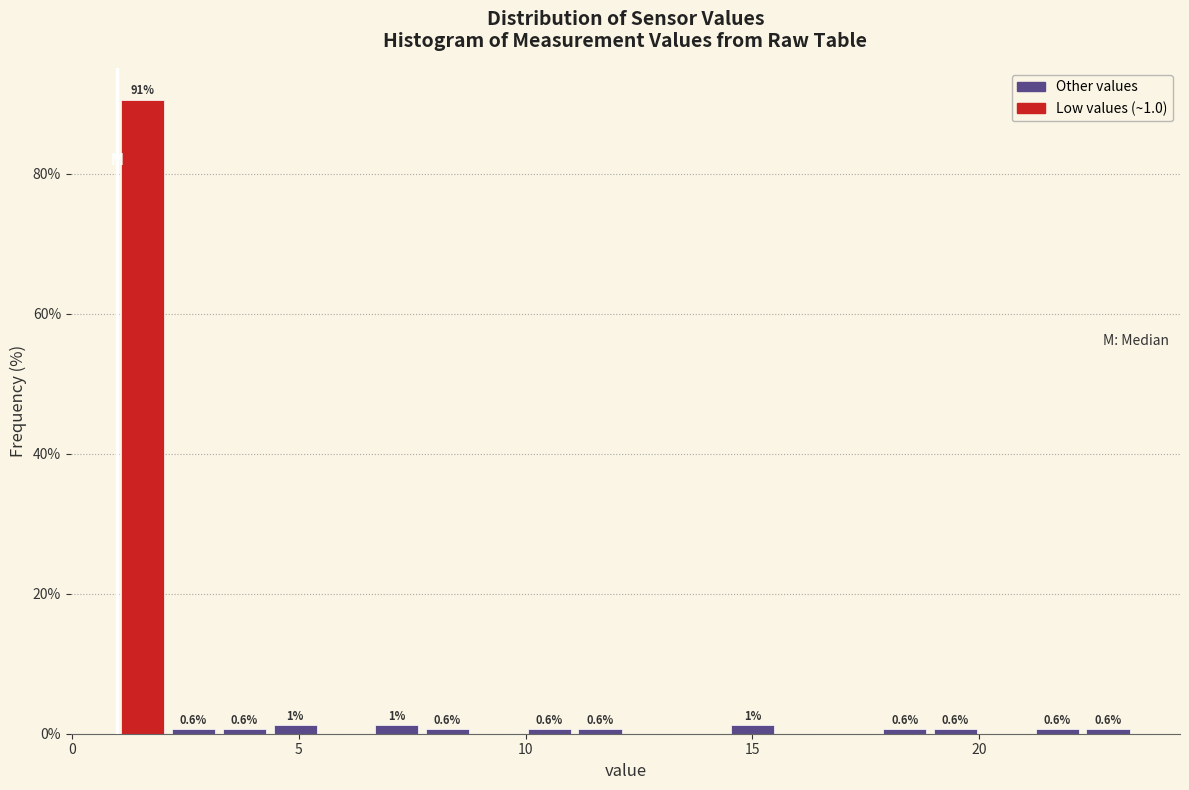

Around what value on the x-axis is the tallest bar? Give the approximate position of its centre, as read against the axis.

1.5